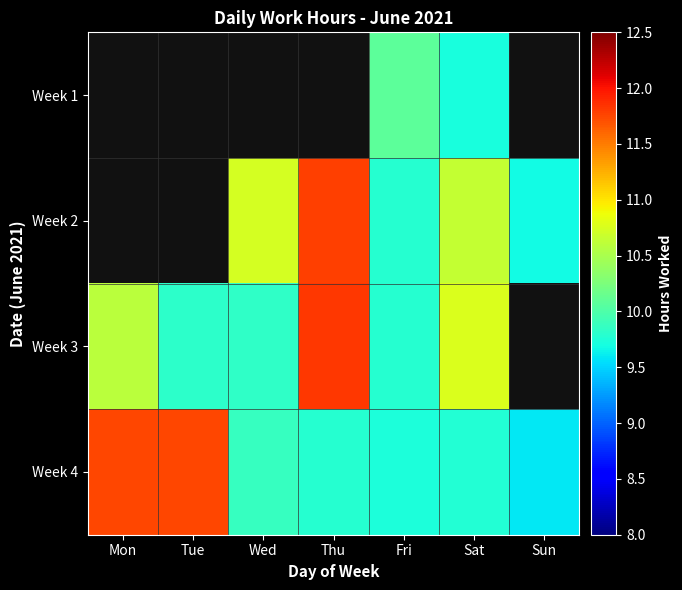

Which has a higher value, Mon or Thu?

Thu